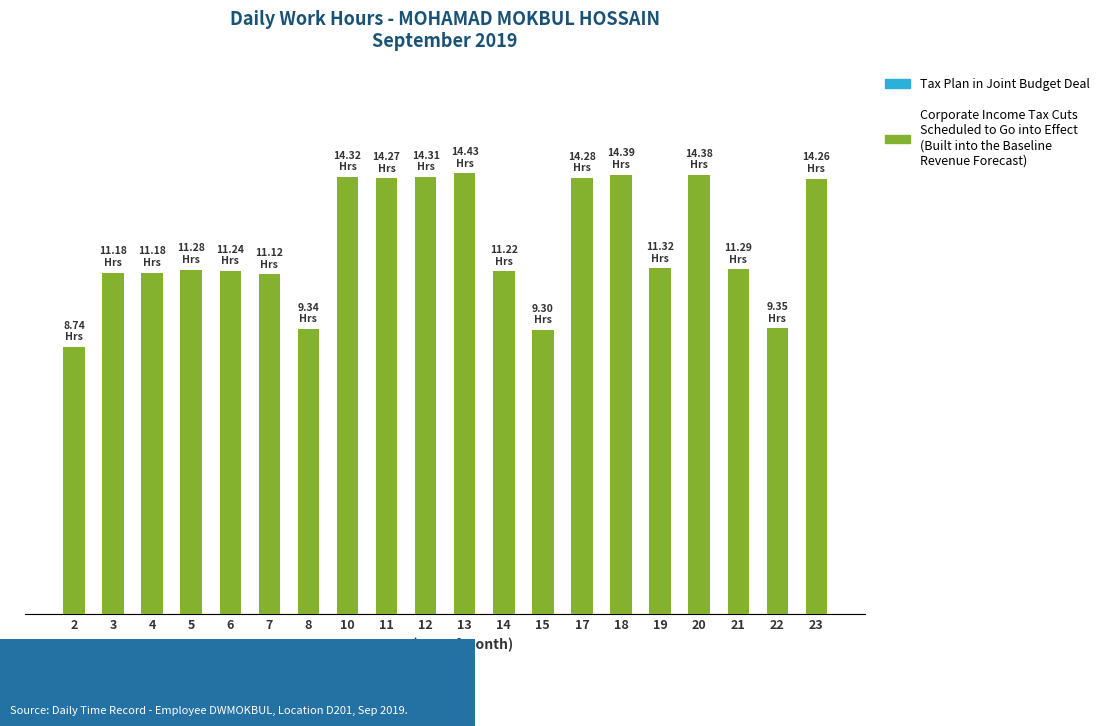

Are the bars horizontal?

No